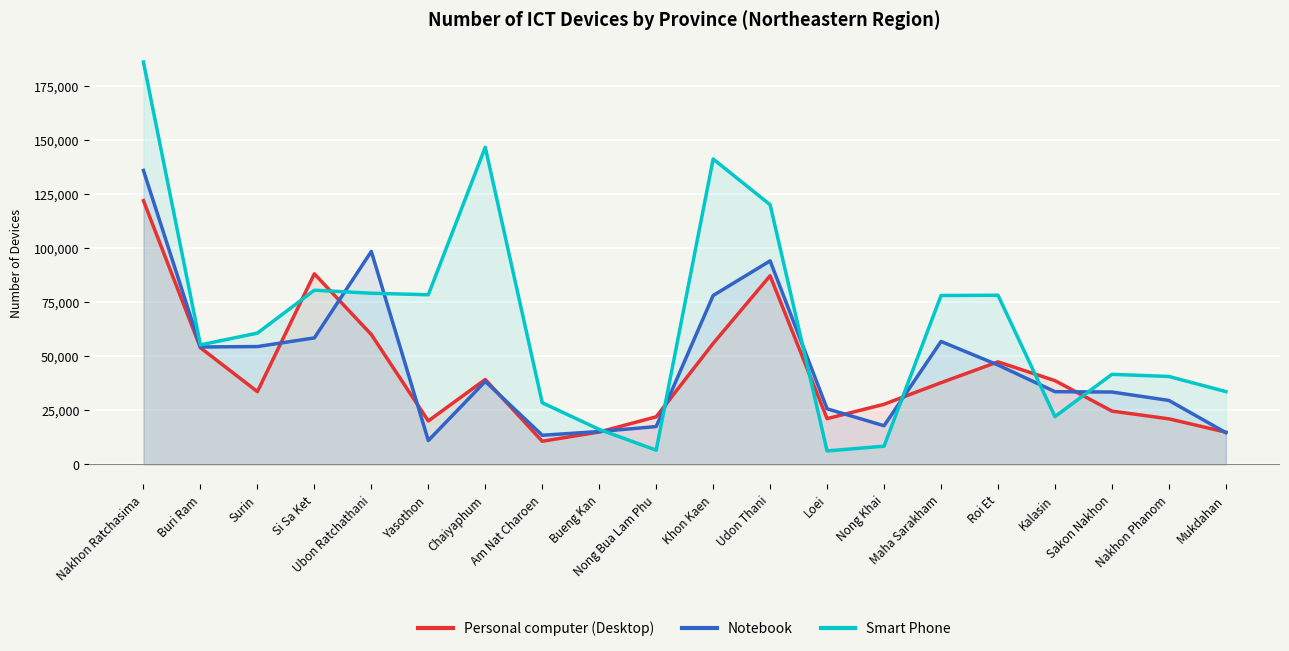

True or false: Personal computer (Desktop) has more than 0 interior local peaks.

True